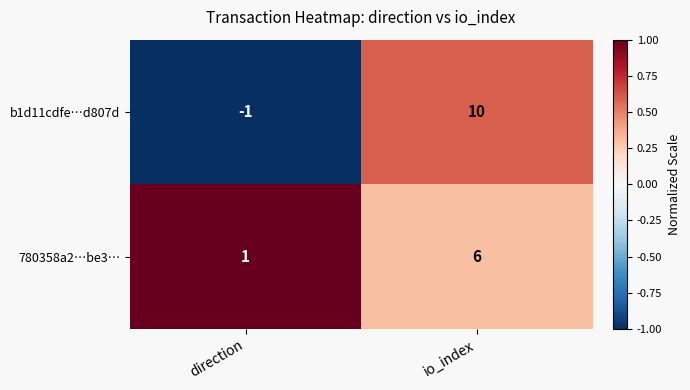

Reading left to right, what are all the values shown in this chart?

b1d11cdfe…d807d: direction=-1	io_index=10
780358a2…be3…: direction=1	io_index=6